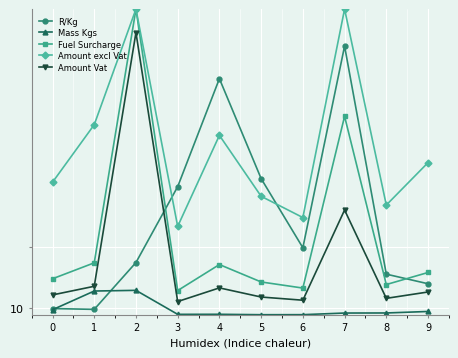

How many interior local valleys does the Fuel Surcharge series have?

3